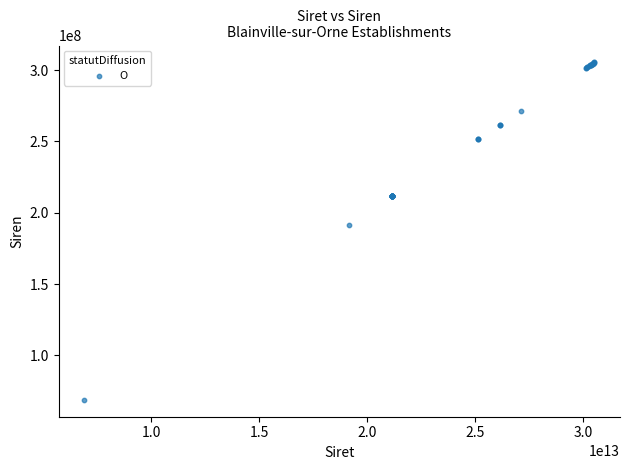

What Y value in the scatter plot is closest to 187091659?

191419407